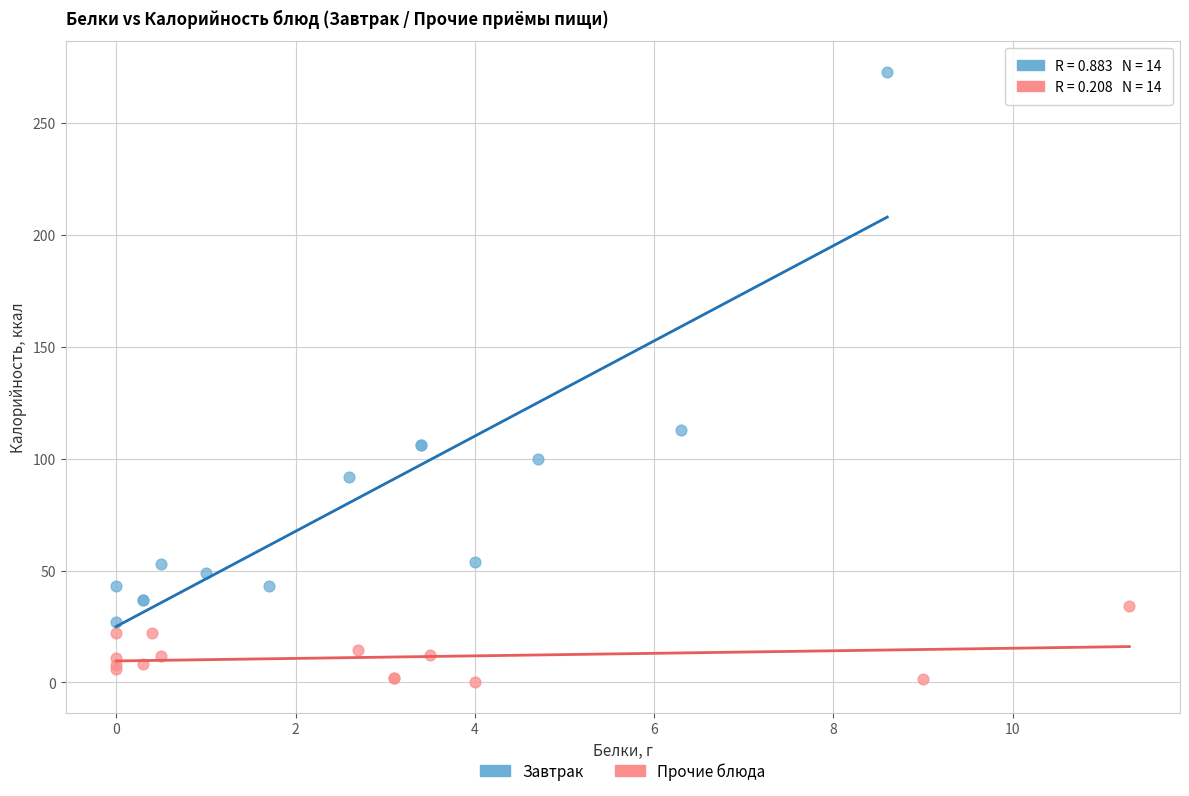

Which series has the largest Y range (max minus min)?

Завтрак